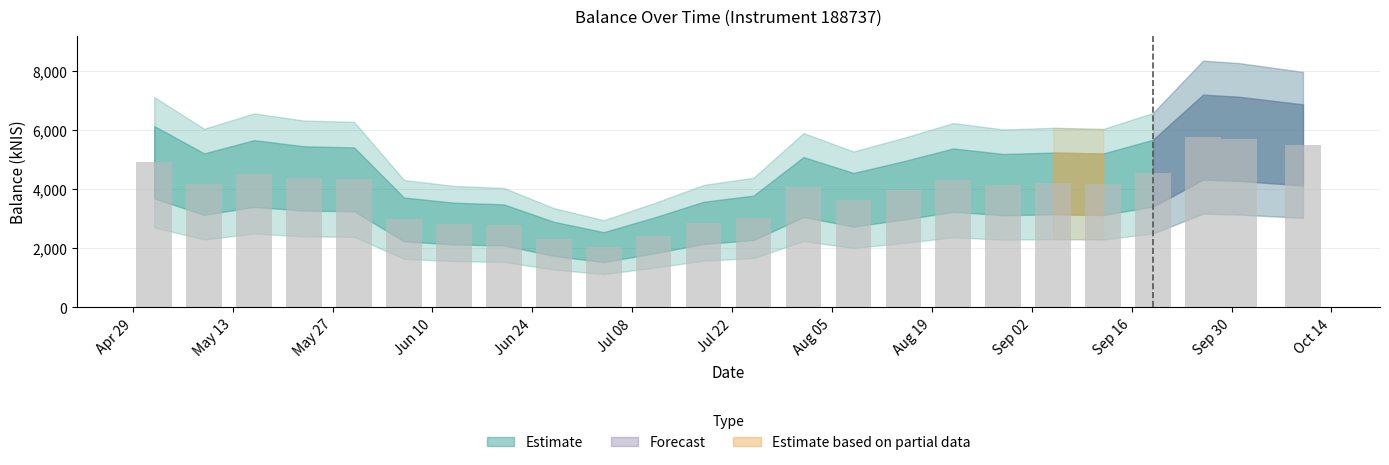

What is the value of the 16th bar from the left?

3945.7